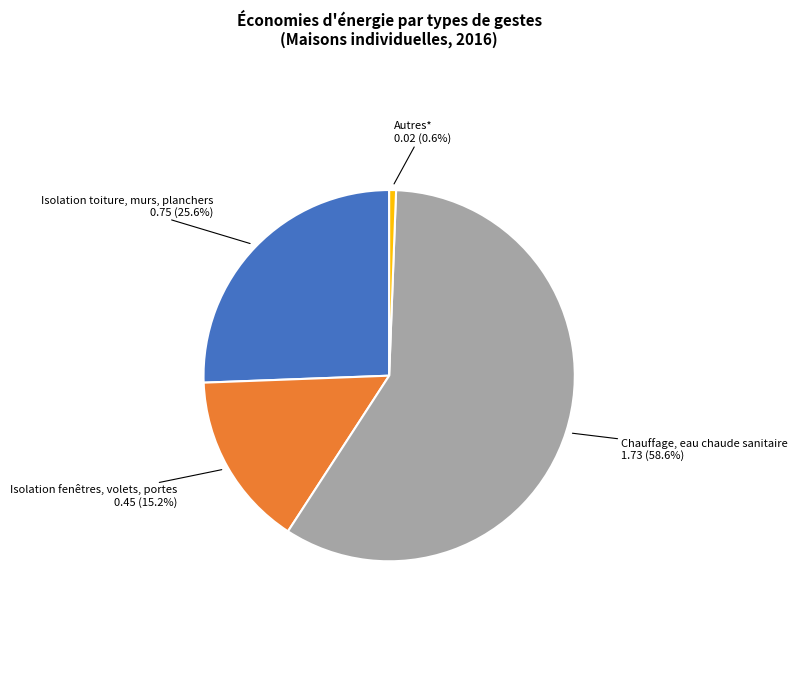

What percentage is the Isolation toiture, murs, planchers slice, to the nearest percent?

26%